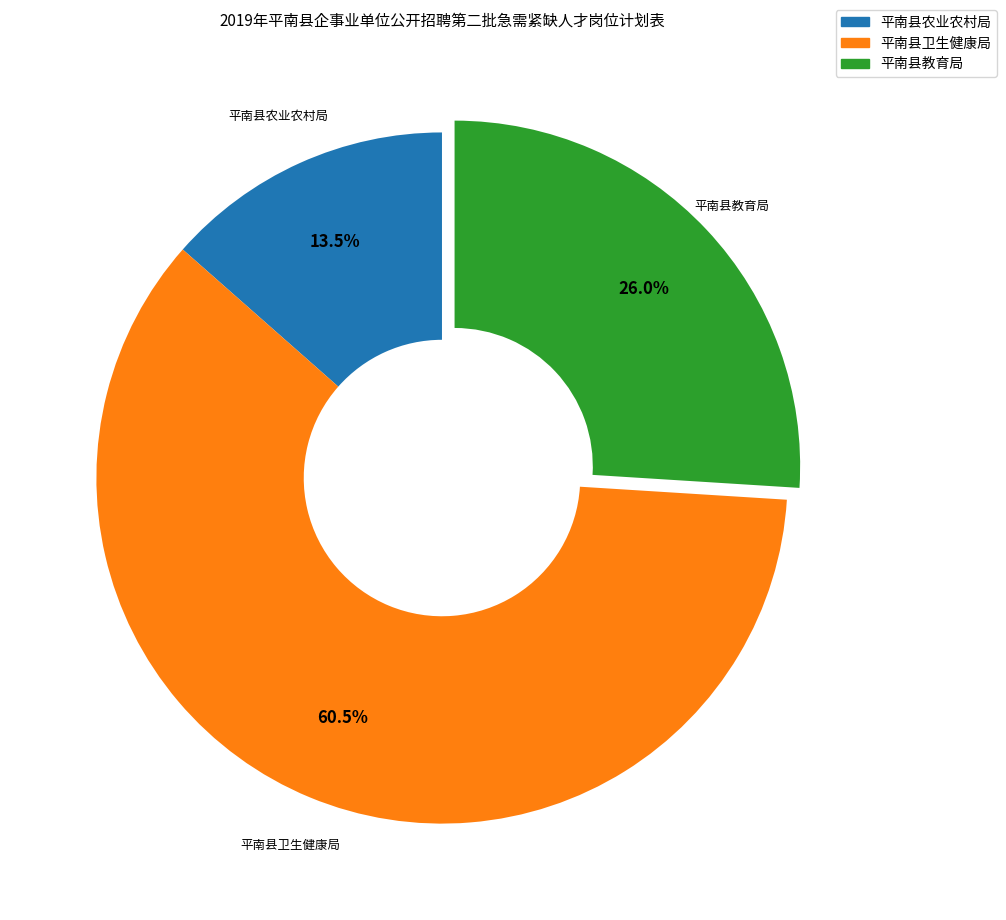

True or false: 平南县卫生健康局 accounts for 67% of the total.

False